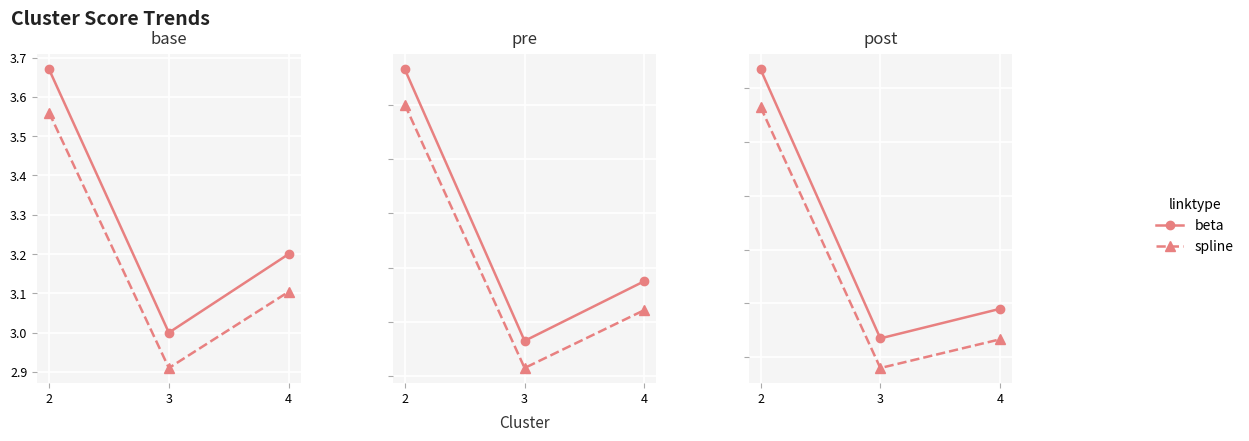

The beta series shows 8.2 at 2. True or false?

False